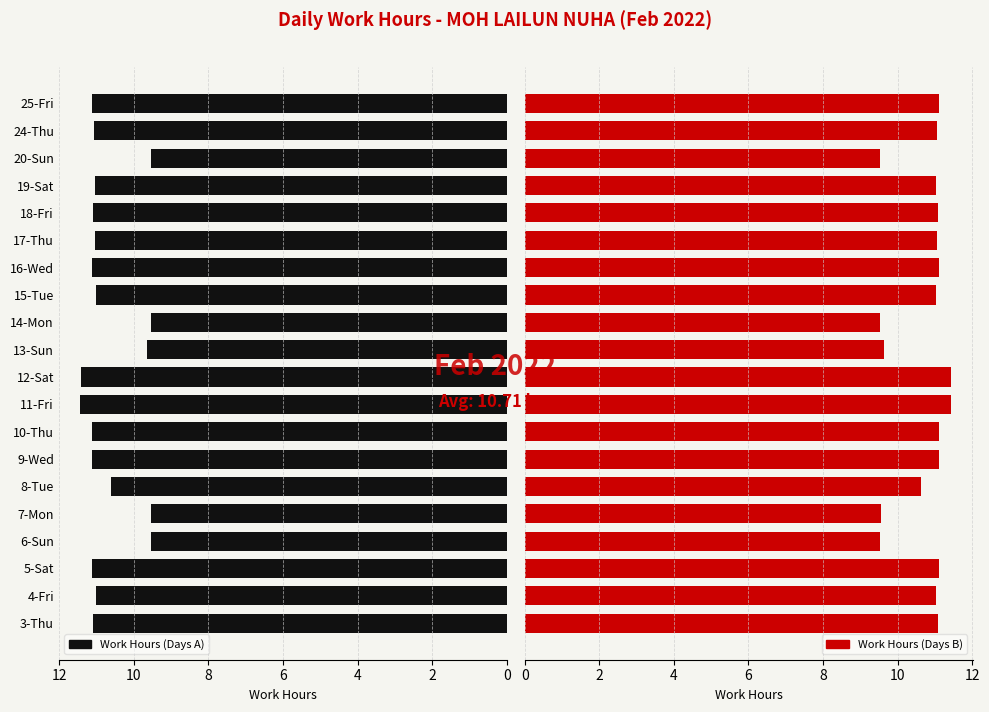

Which series has the largest range (max minus min)?

Work Hours (left)